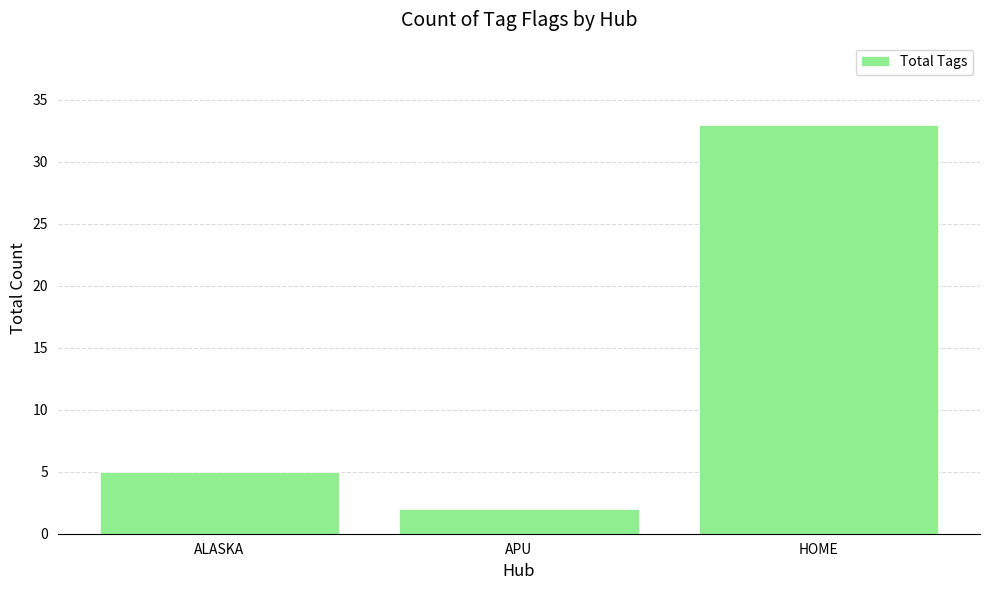

True or false: the data shows 5 at ALASKA.

True